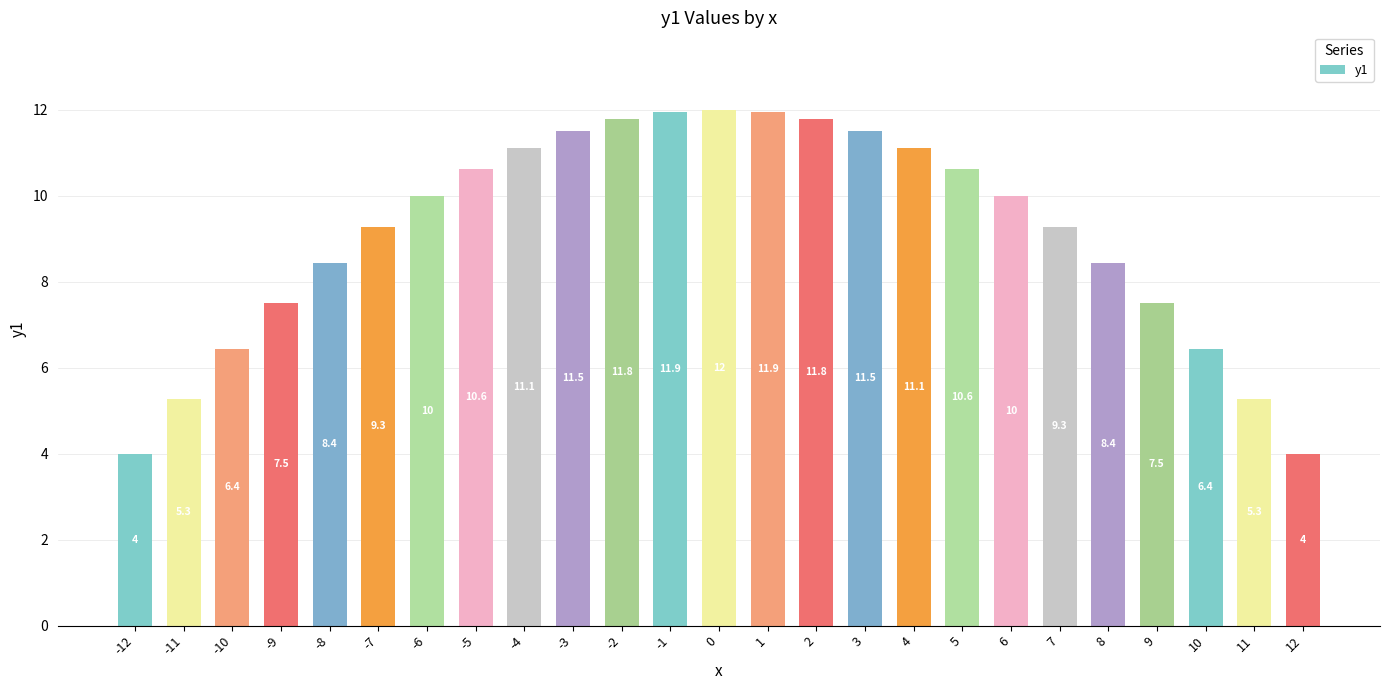

What is the value of the 13th bar from the left?

12.0